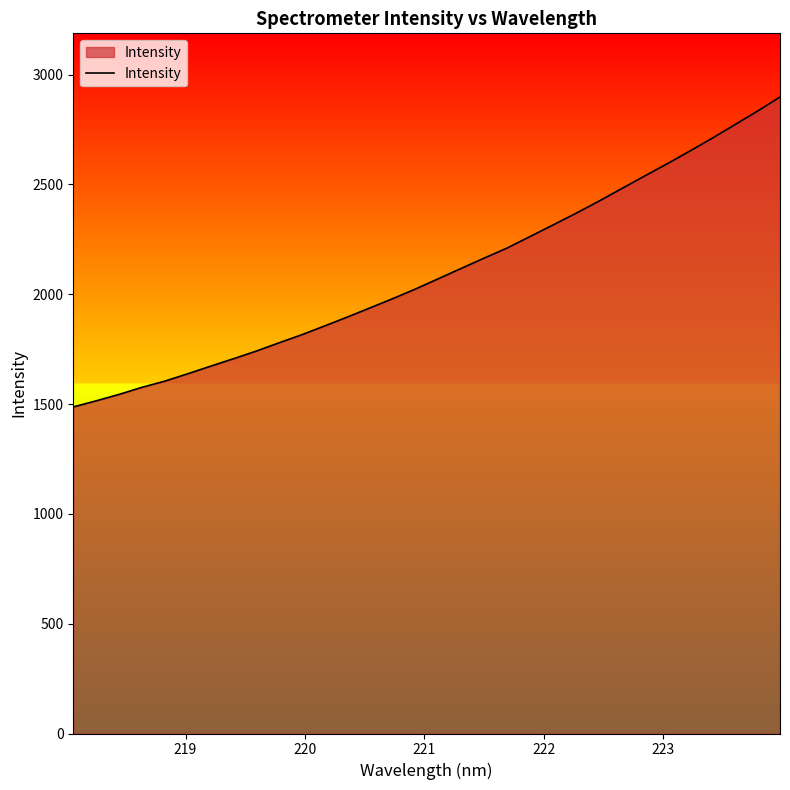

What is the maximum value shown in the chart?

2897.7